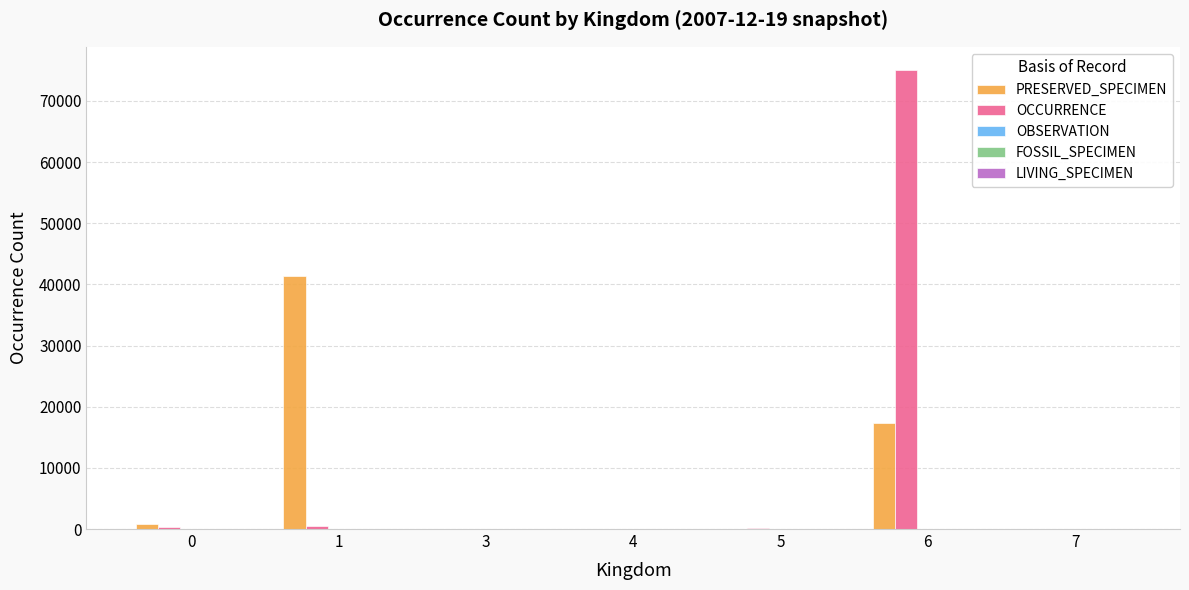

Which series has the largest range (max minus min)?

OCCURRENCE